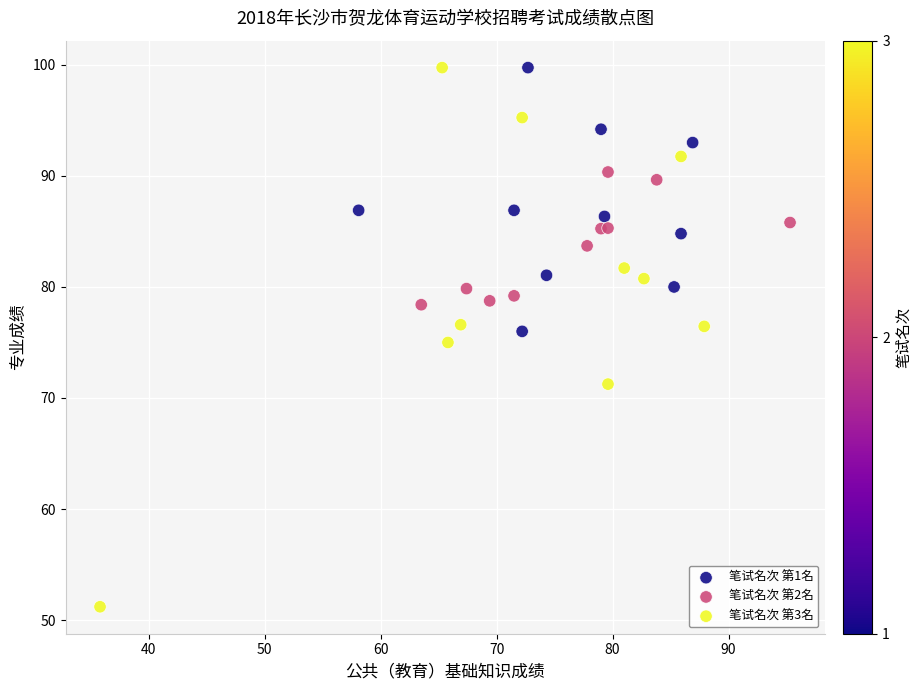

Which series has the widest spread of Y values?

笔试名次 第3名